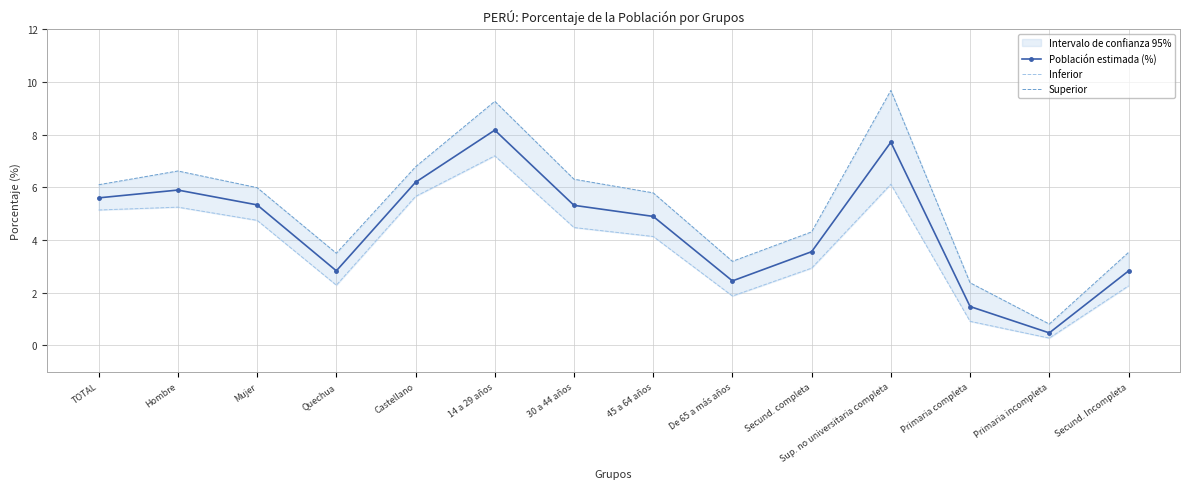

Between Sup. no universitaria completa and Secund. Incompleta, which is larger?

Sup. no universitaria completa